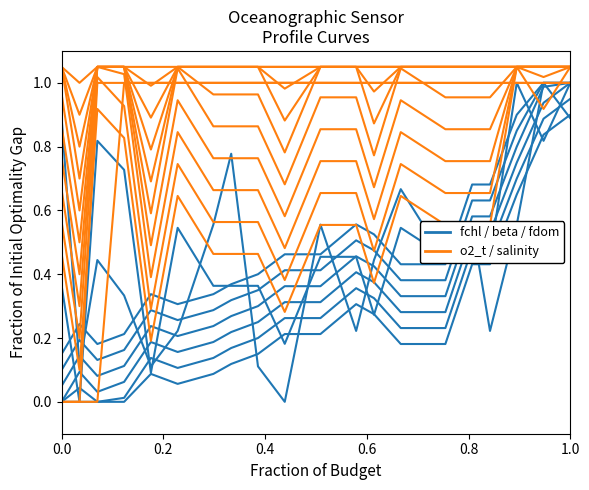

How many categories are shown in the chart?

20